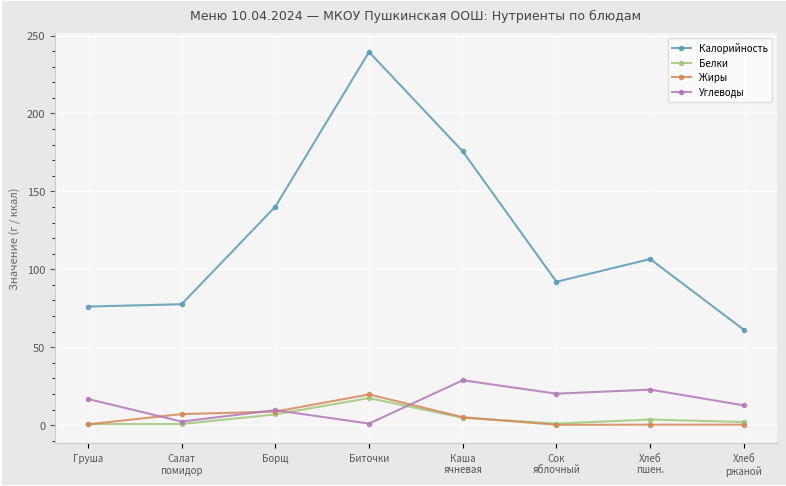

The Углеводы series shows 10.8 at Хлеб
пшен.. True or false?

False